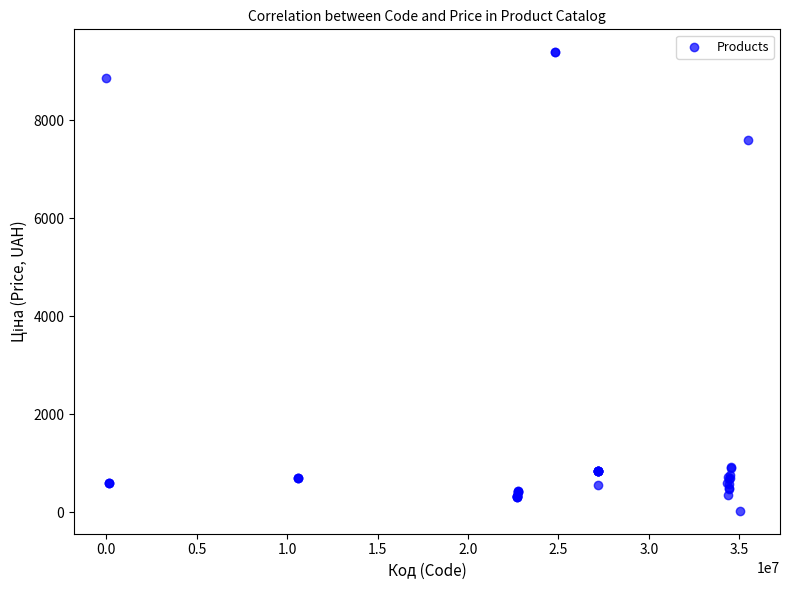

What Y value in the scatter plot is closest to 4708?

7596.5